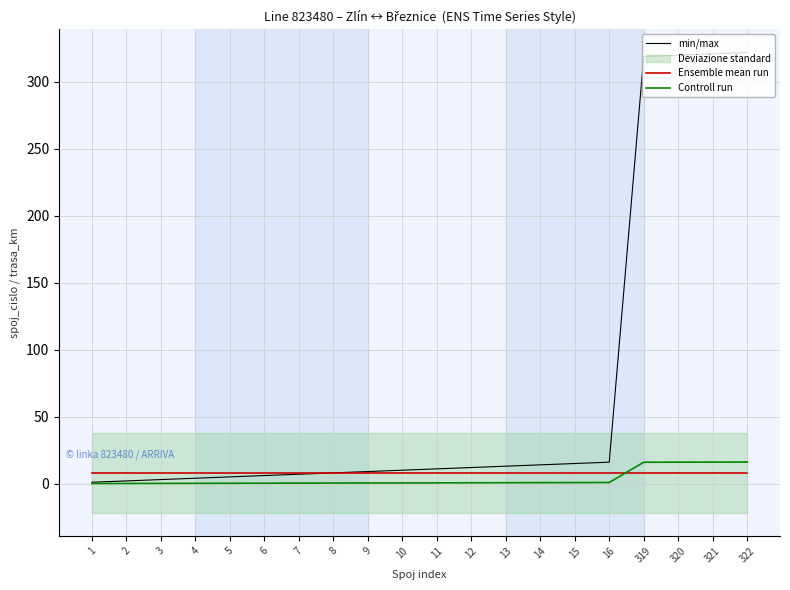

Reading right to left, extract all data points from this chart.

min/max: 322=322.0	321=321.0	320=320.0	319=319.0	16=16.0	15=15.0	14=14.0	13=13.0	12=12.0	11=11.0	10=10.0	9=9.0	8=8.0	7=7.0	6=6.0	5=5.0	4=4.0	3=3.0	2=2.0	1=1.0
Ensemble mean run: 322=8.0	321=8.0	320=8.0	319=8.0	16=8.0	15=8.0	14=8.0	13=8.0	12=8.0	11=8.0	10=8.0	9=8.0	8=8.0	7=8.0	6=8.0	5=8.0	4=8.0	3=8.0	2=8.0	1=8.0
Controll run: 322=16.1	321=16.1	320=16.0	319=16.0	16=0.8	15=0.8	14=0.7	13=0.7	12=0.6	11=0.6	10=0.5	9=0.5	8=0.4	7=0.4	6=0.3	5=0.2	4=0.2	3=0.2	2=0.1	1=0.1